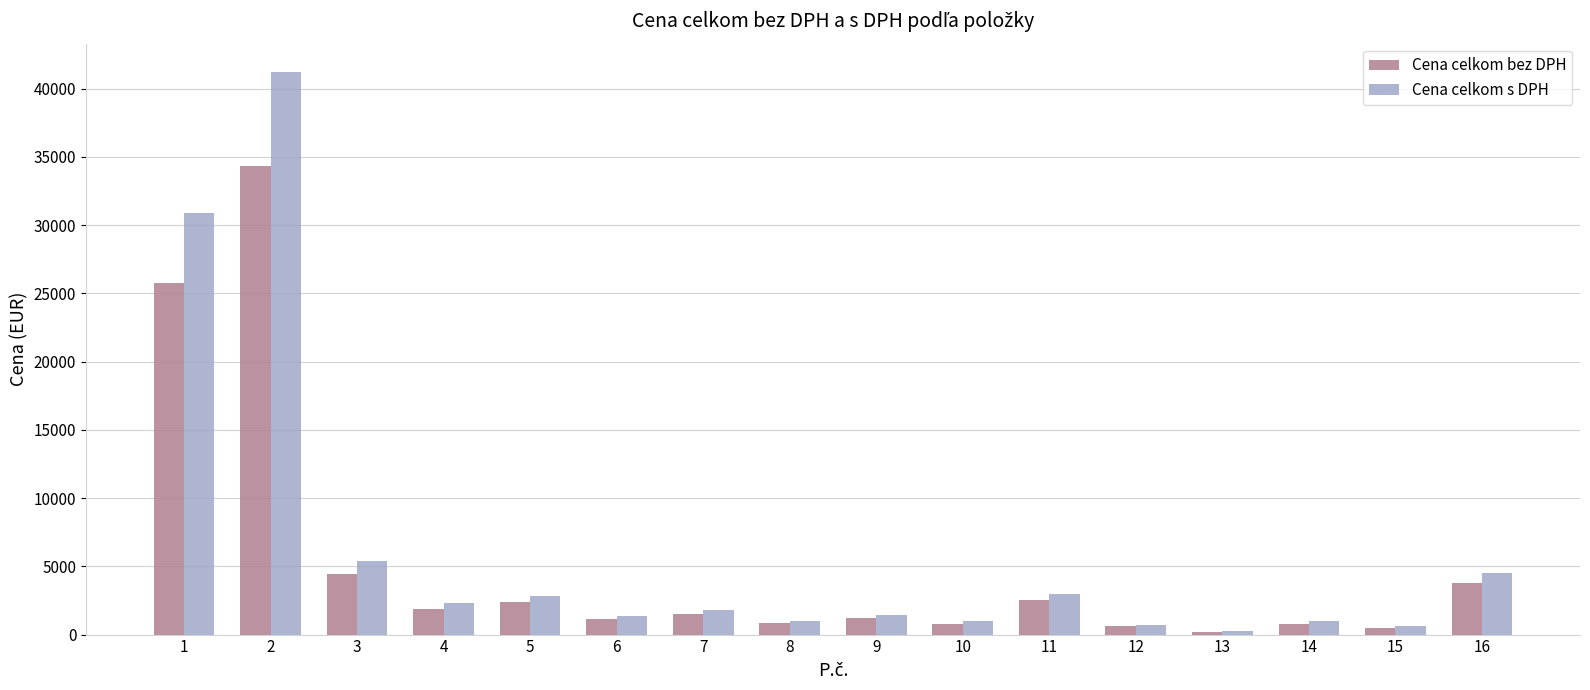

Is the value of Cena celkom s DPH at 3 greater than the value of Cena celkom bez DPH at 10?

Yes